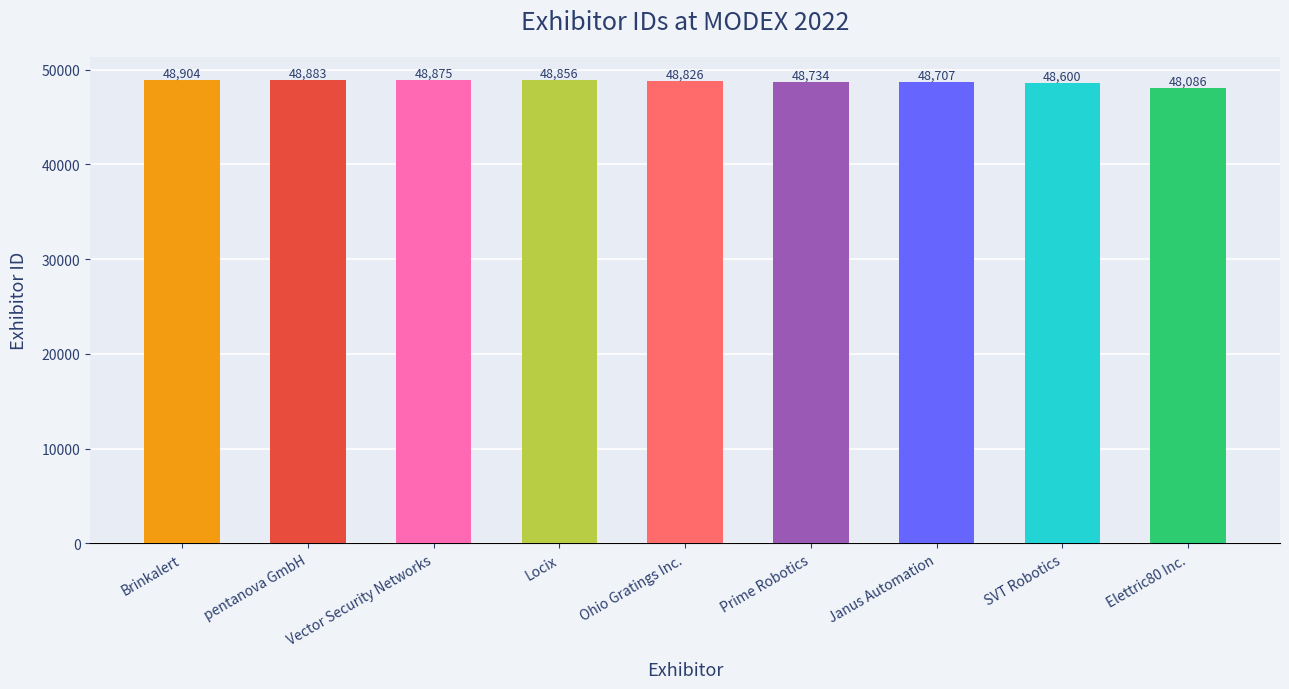

Which label corresponds to the smallest value in the chart?

Elettric80 Inc.